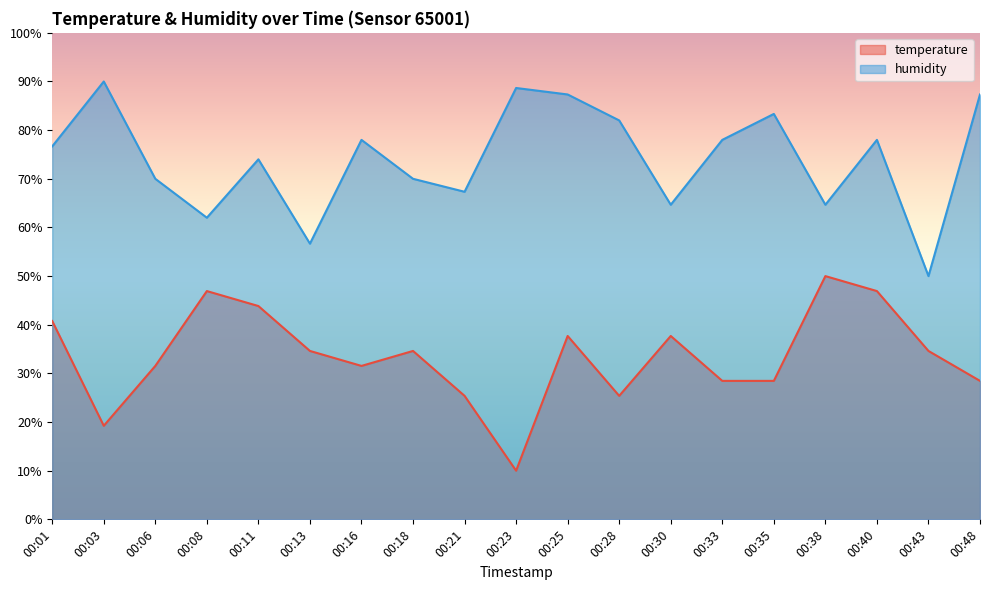

True or false: humidity and temperature intersect in this chart.

False